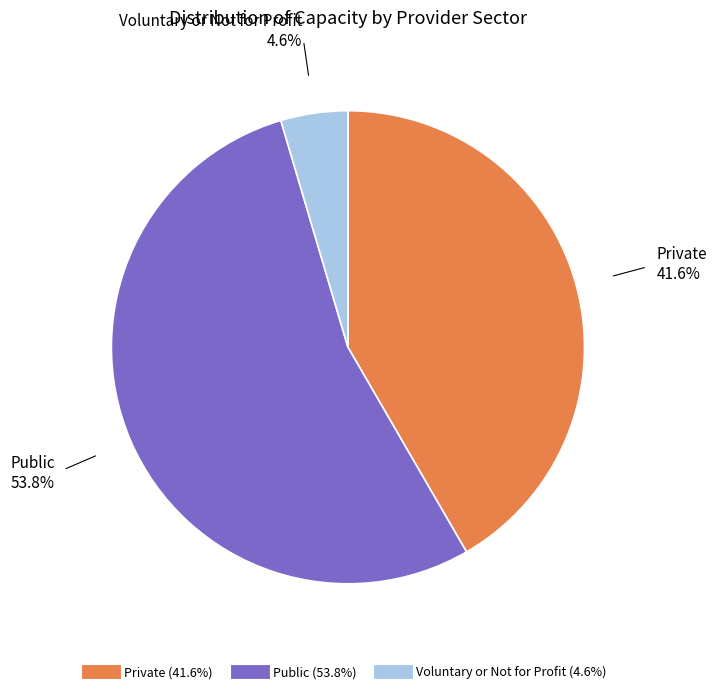

Does any single category account for the majority?

Yes